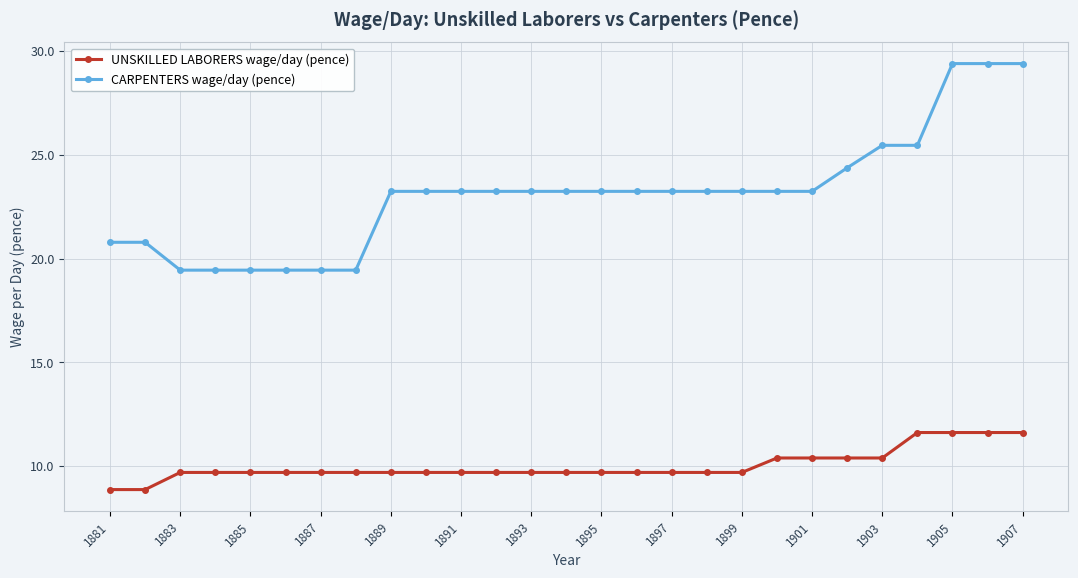

How many values in the UNSKILLED LABORERS wage/day (pence) series exceed 9?

25